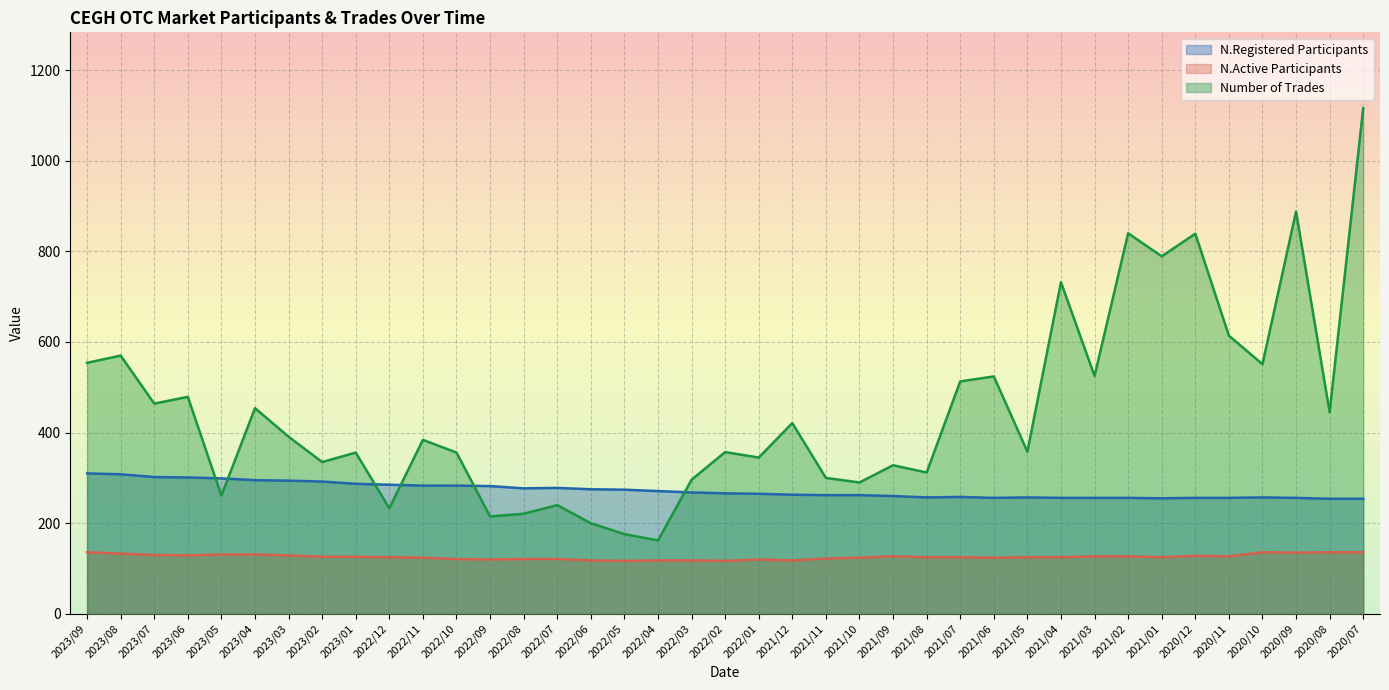

True or false: Number of Trades has a value of 964 at 2021/04.

False